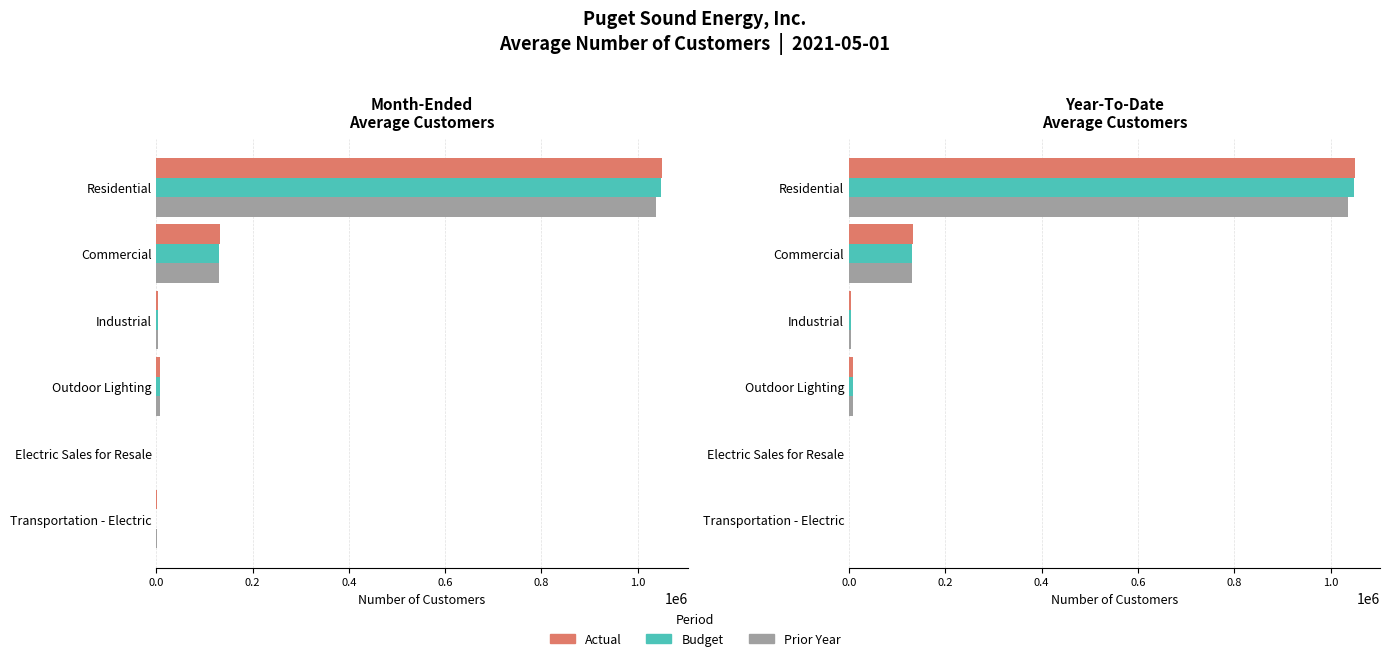

What is the sum of all Actual values?

1192917